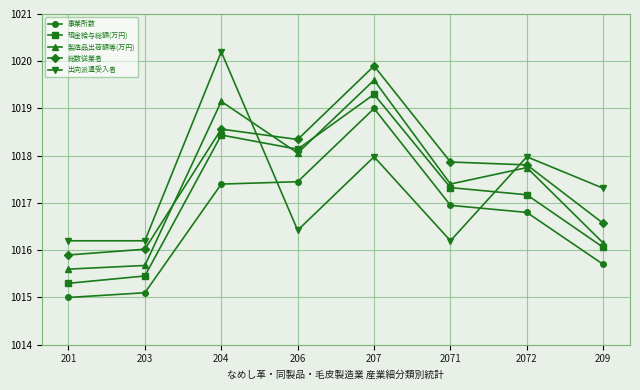

What is the minimum value shown in the chart?

1015.0